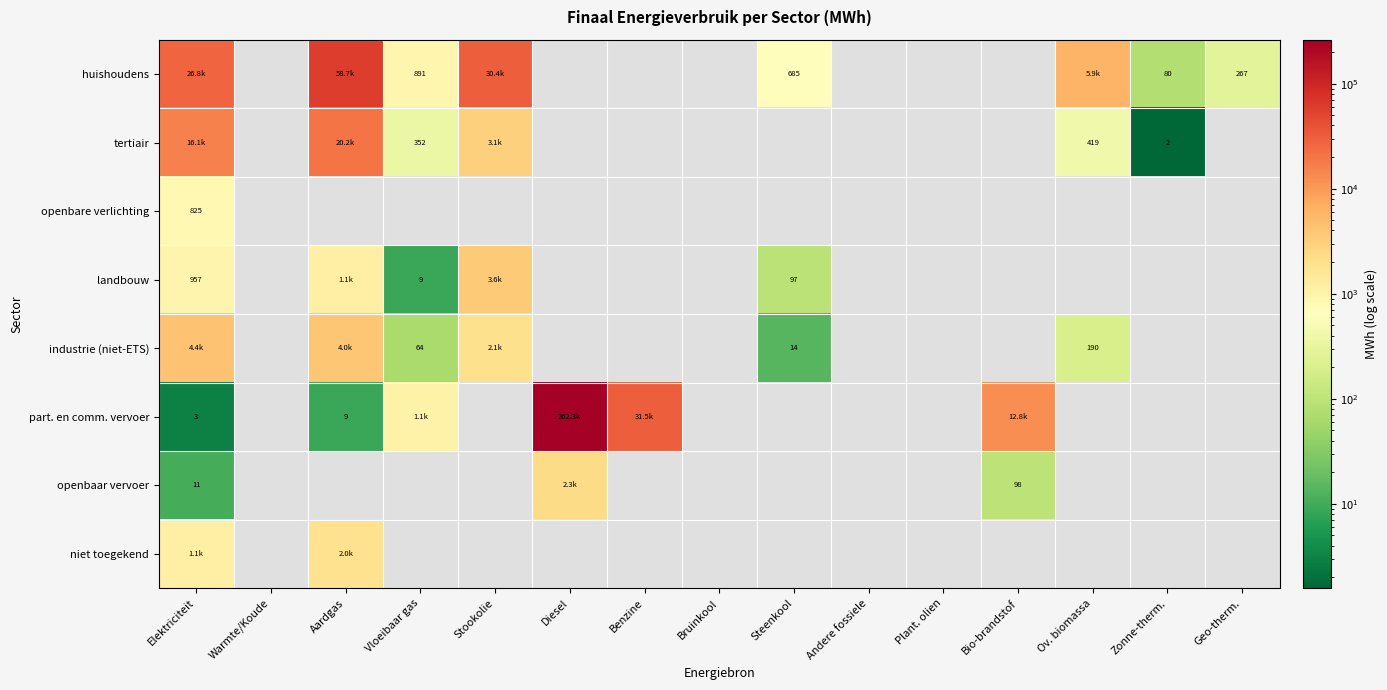

What is the difference between the highest and lowest values at Ov. biomassa?

5694.0